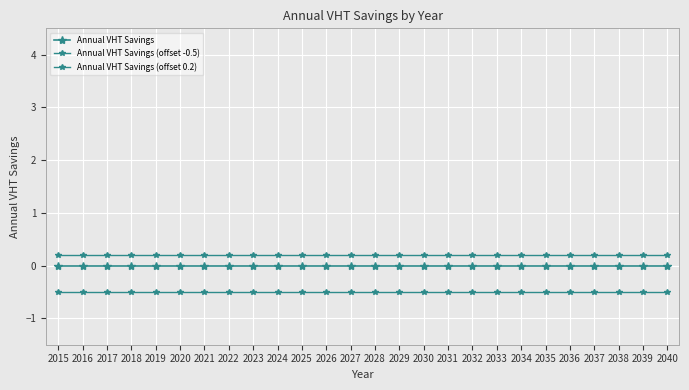

Rank the categories by Annual VHT Savings (offset 0.2) value from highest to lowest.

2015, 2016, 2017, 2018, 2019, 2020, 2021, 2022, 2023, 2024, 2025, 2026, 2027, 2028, 2029, 2030, 2031, 2032, 2033, 2034, 2035, 2036, 2037, 2038, 2039, 2040